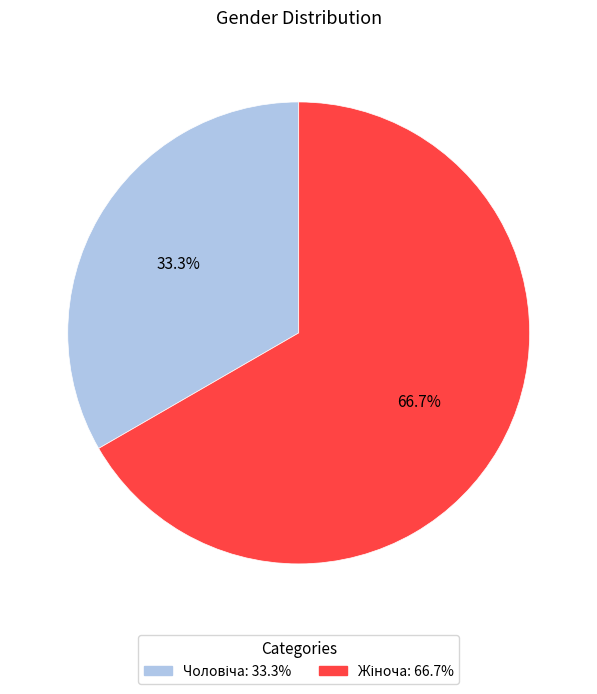

Does any single category account for the majority?

Yes